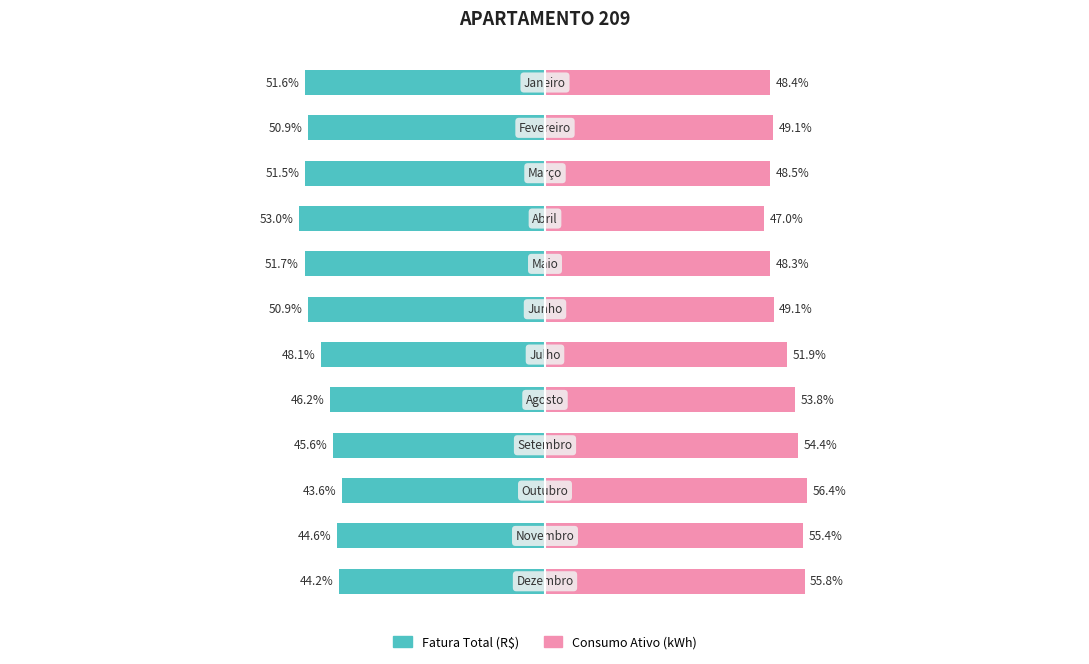

Between 8 and 11, which series saw the biggest shift?

Fatura Total (R$)